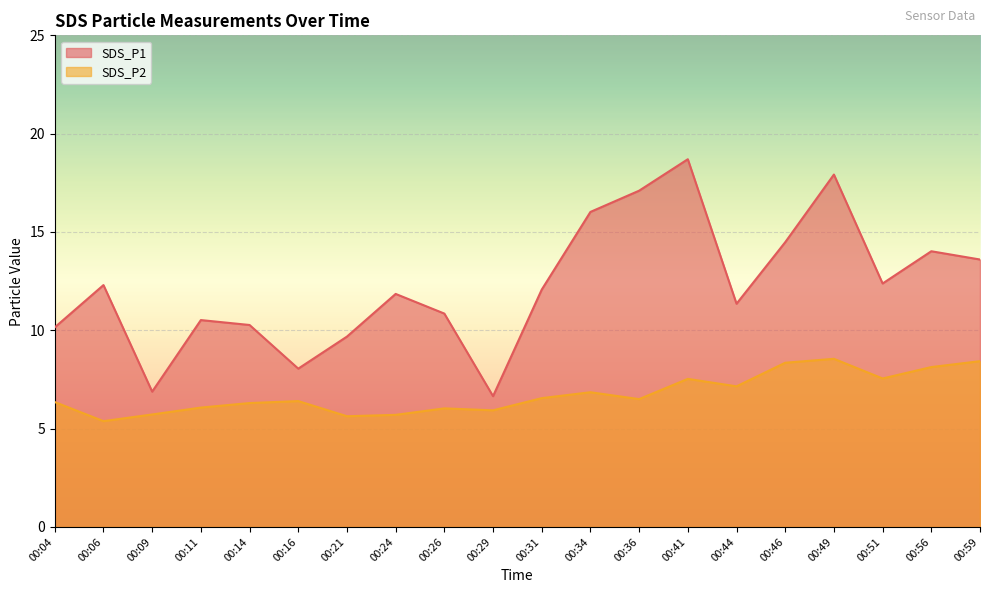

What is the difference between the maximum and minimum values in the SDS_P1 series?

12.0